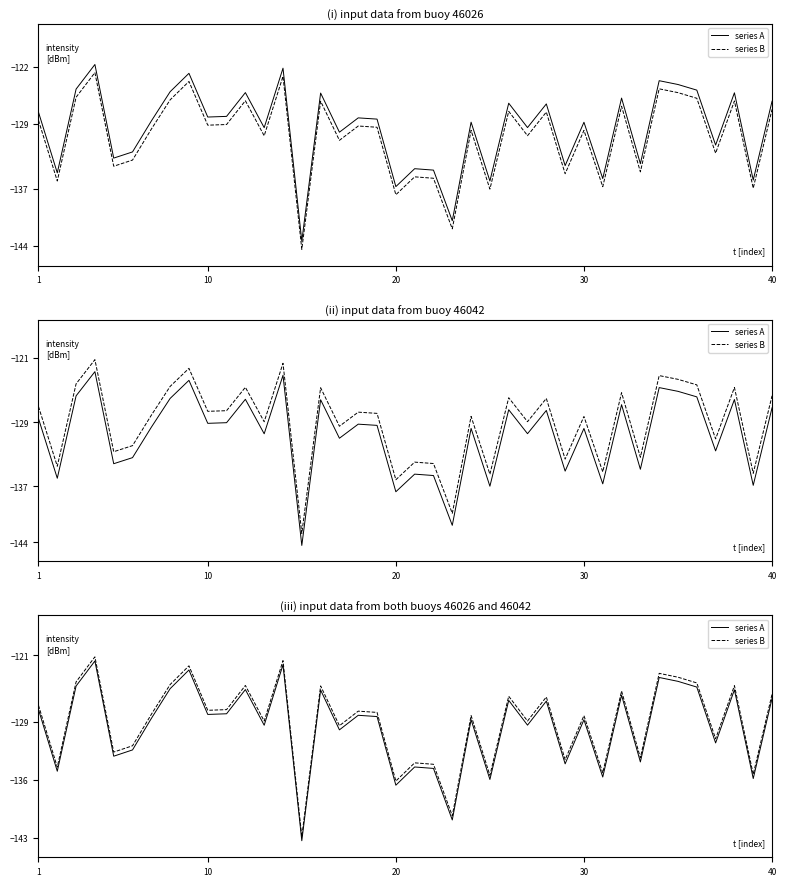

True or false: series B has more than 2 interior local peaks.

True